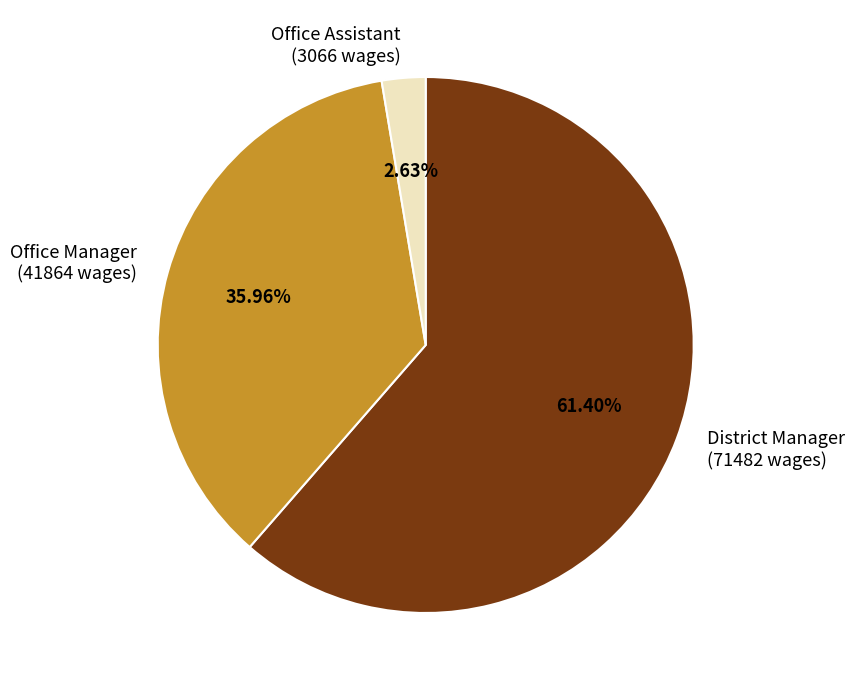

To the nearest percent, what is the difference between the largest and smallest slice percentages?

59%